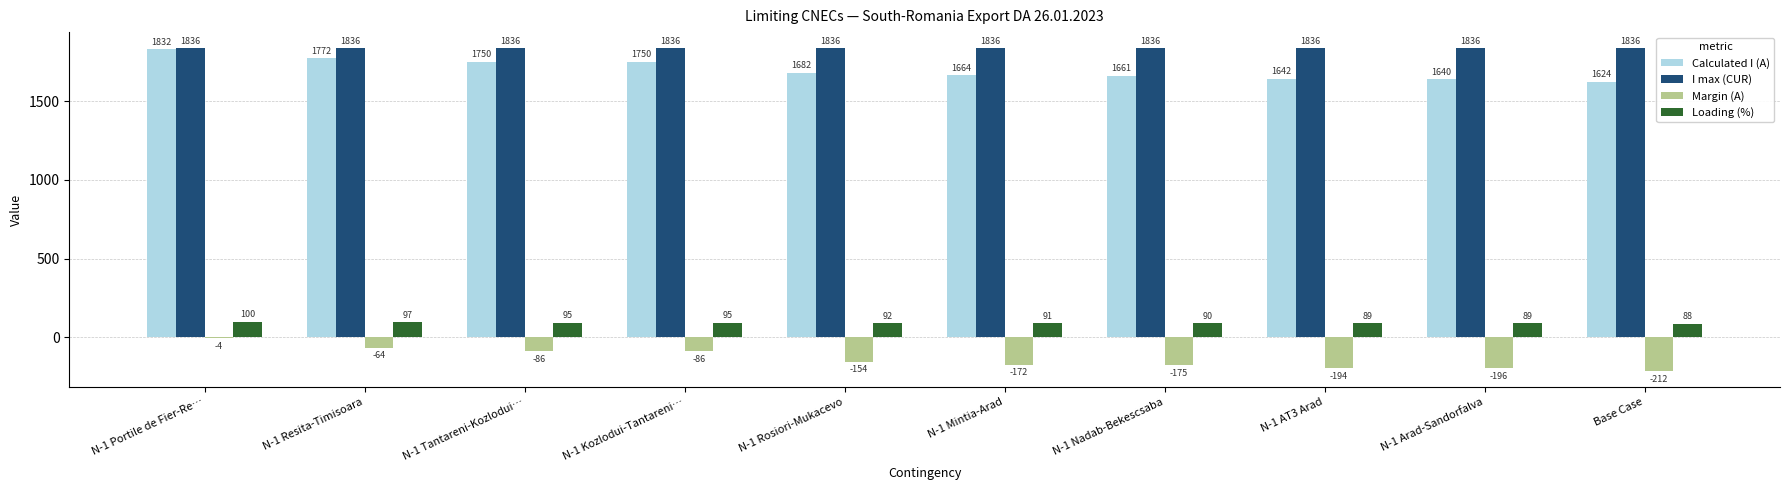

How many data points does each series have?

10